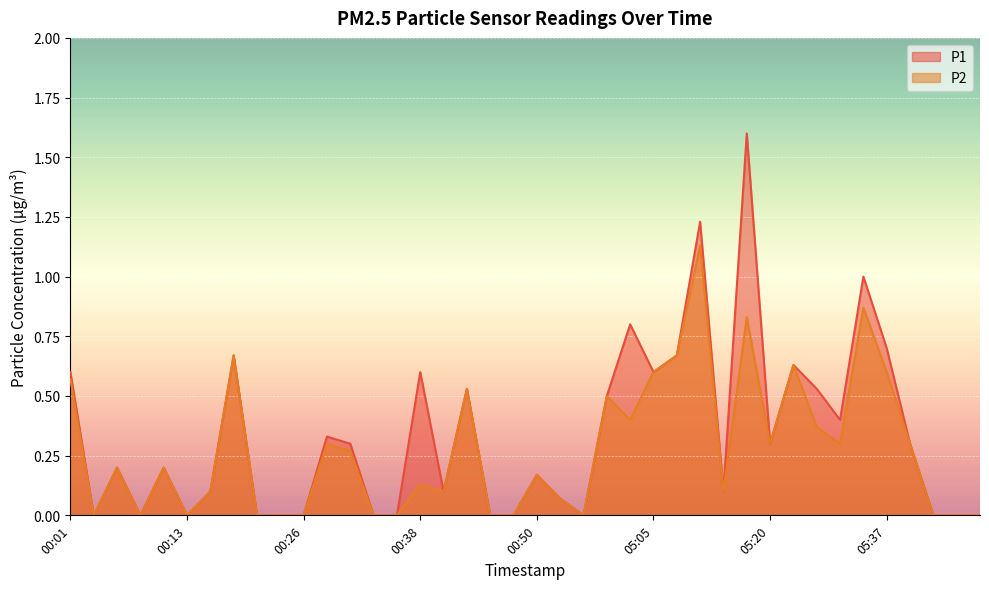

What position from the right is 00:38?

25